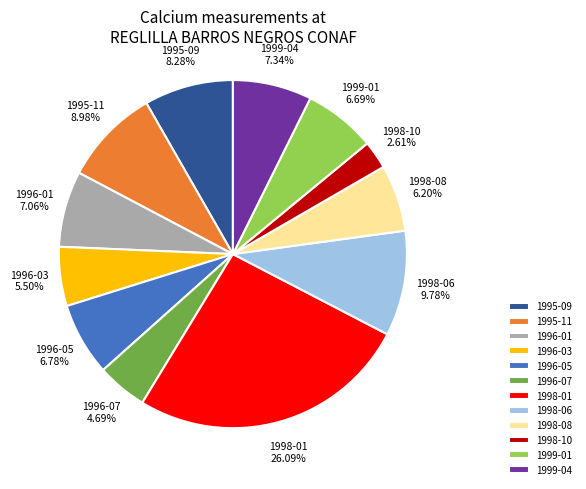

What percentage is NOT represented by 1998-01?

73.9%